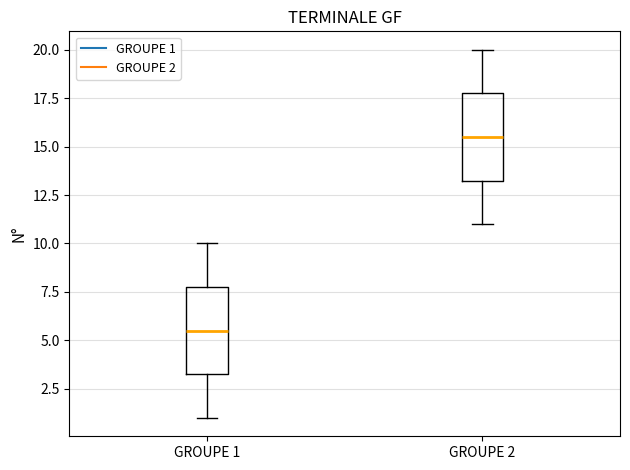

Reading left to right, transcribe this box plot: for each box, give where its median line is, the range the box spans, and where its two whiskers end, as read against the y-axis. The values are not printed on the chart, so give them approximately, as read against the axis.

GROUPE 1: median 5.5, box 3.5 to 8.0, whiskers 1.0 to 10.0
GROUPE 2: median 15.5, box 13.5 to 18.0, whiskers 11.0 to 20.0